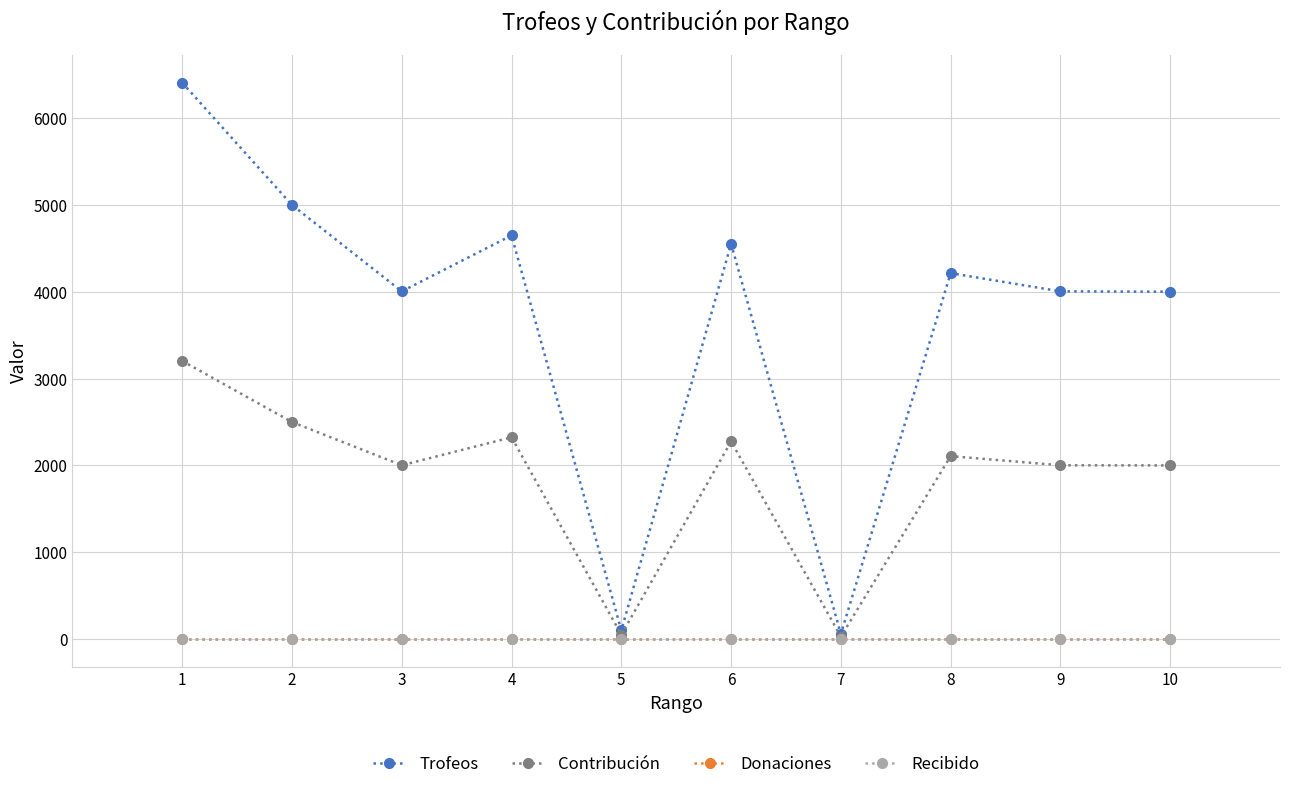

What is the sum of all Contribución values?

18494